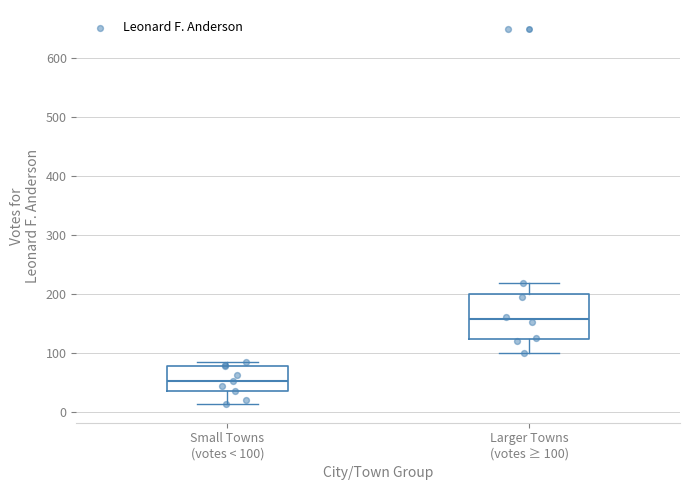

Where does the lower whisker of the box for Larger Towns (votes ≥ 100) end on the y-axis? The values are not printed on the chart, so give them approximately, as read against the axis.

100